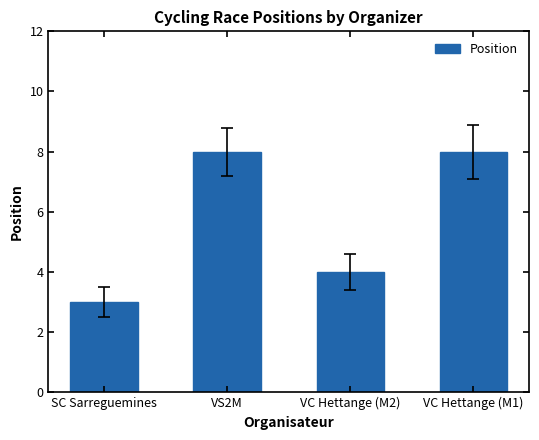

The chart shows a value of 1 at SC Sarreguemines. True or false?

False